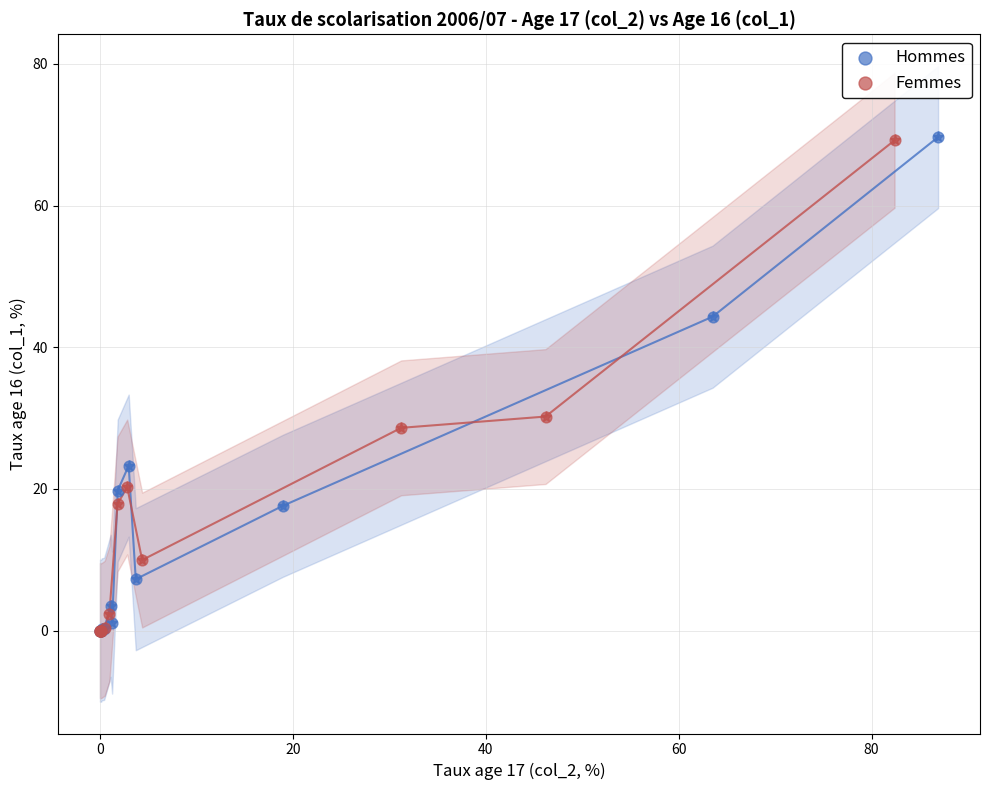

Which series has the widest spread of Y values?

Hommes